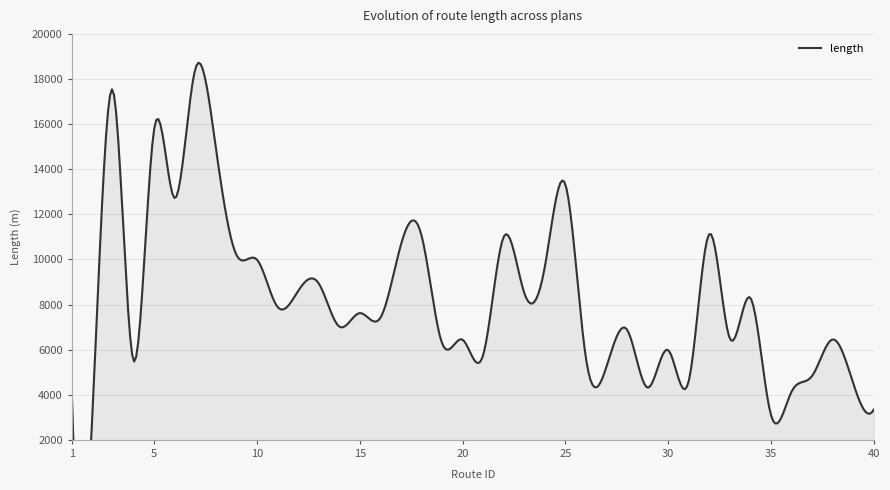

What is the average value?

8188